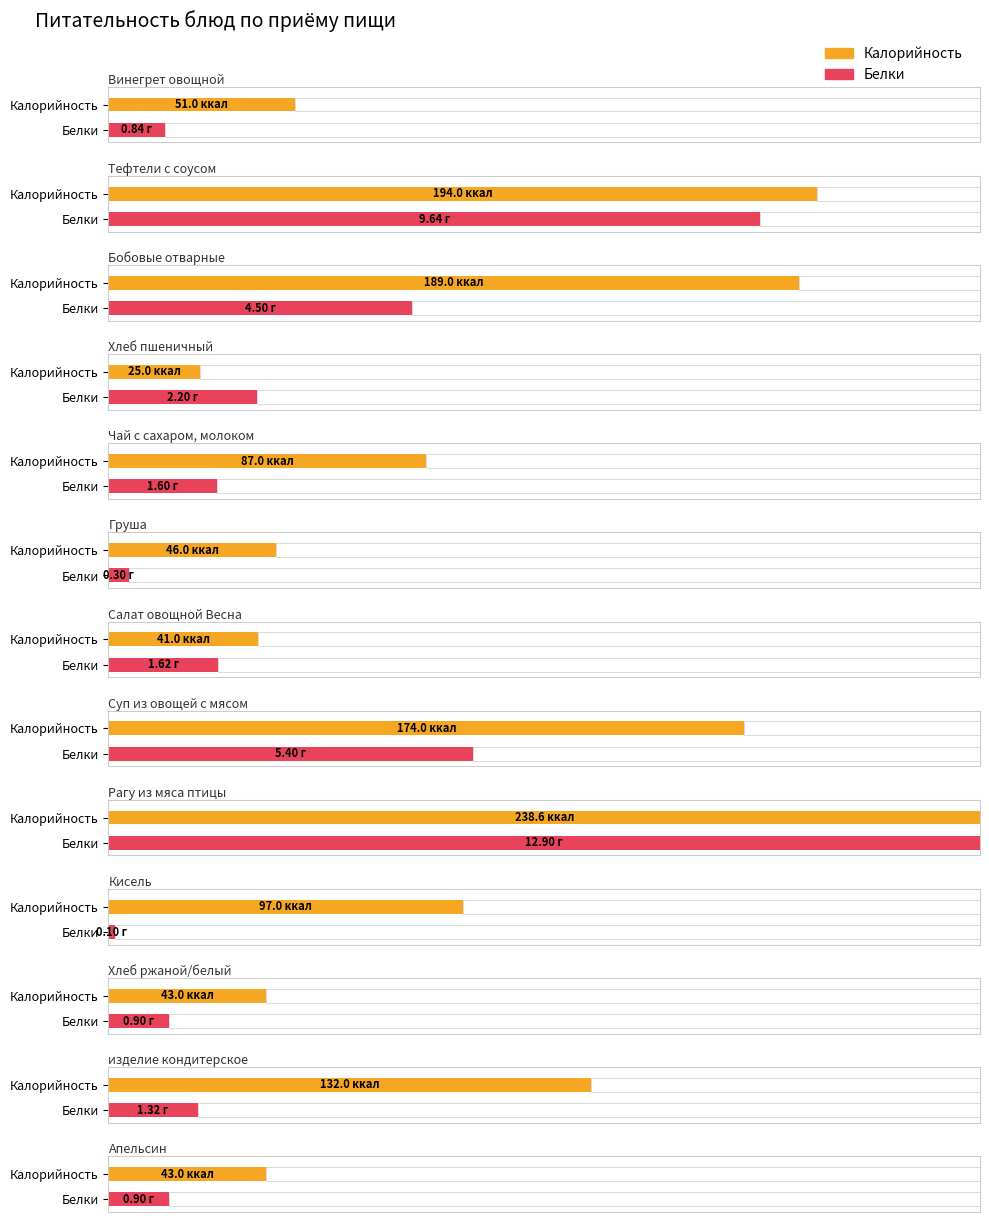

What is the sum of the Калорийность values at Чай с сахаром, молоком and Бобовые отварные?

276.0